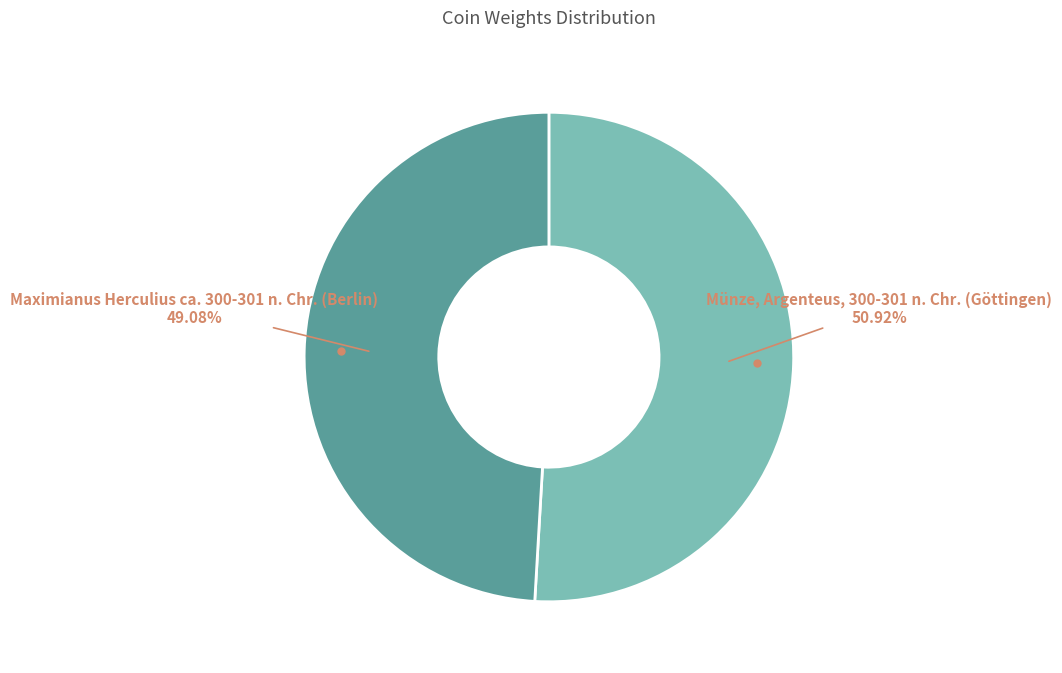

Is there a majority slice in this chart?

Yes